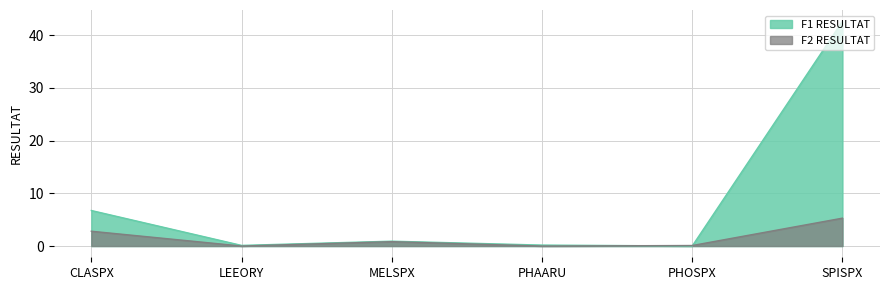

The F1 RESULTAT series shows 10.4 at CLASPX. True or false?

False